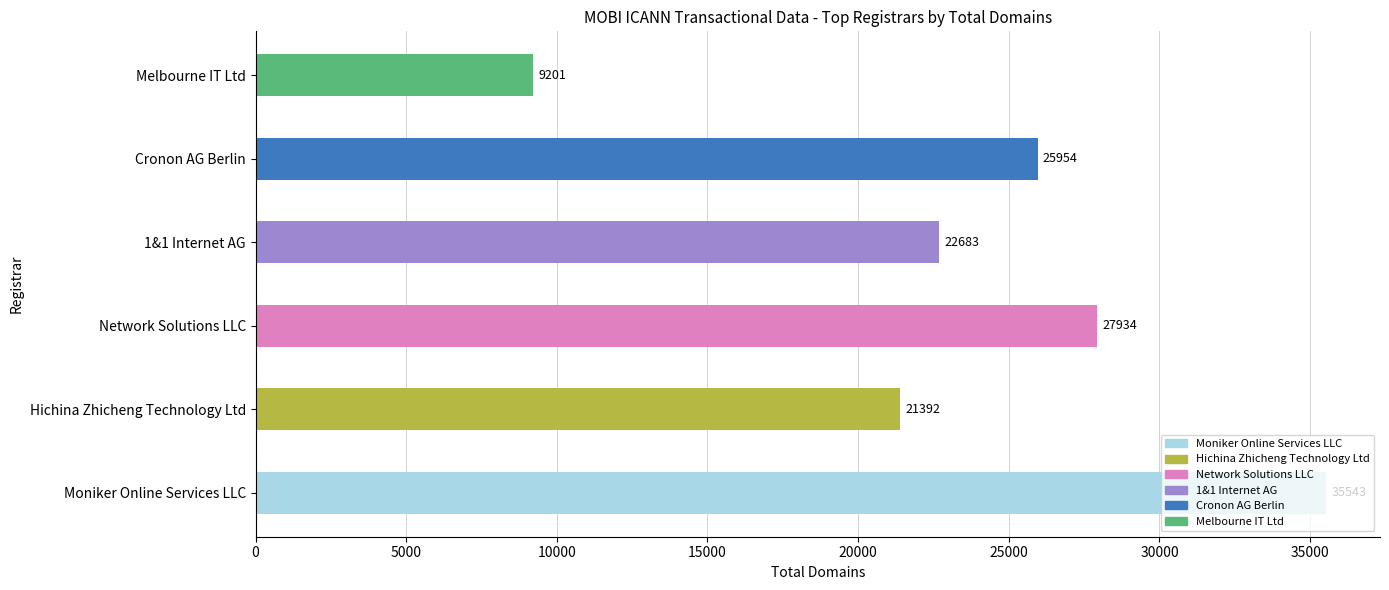

What is the approximate value at Network Solutions LLC, to the nearest 10?

27930